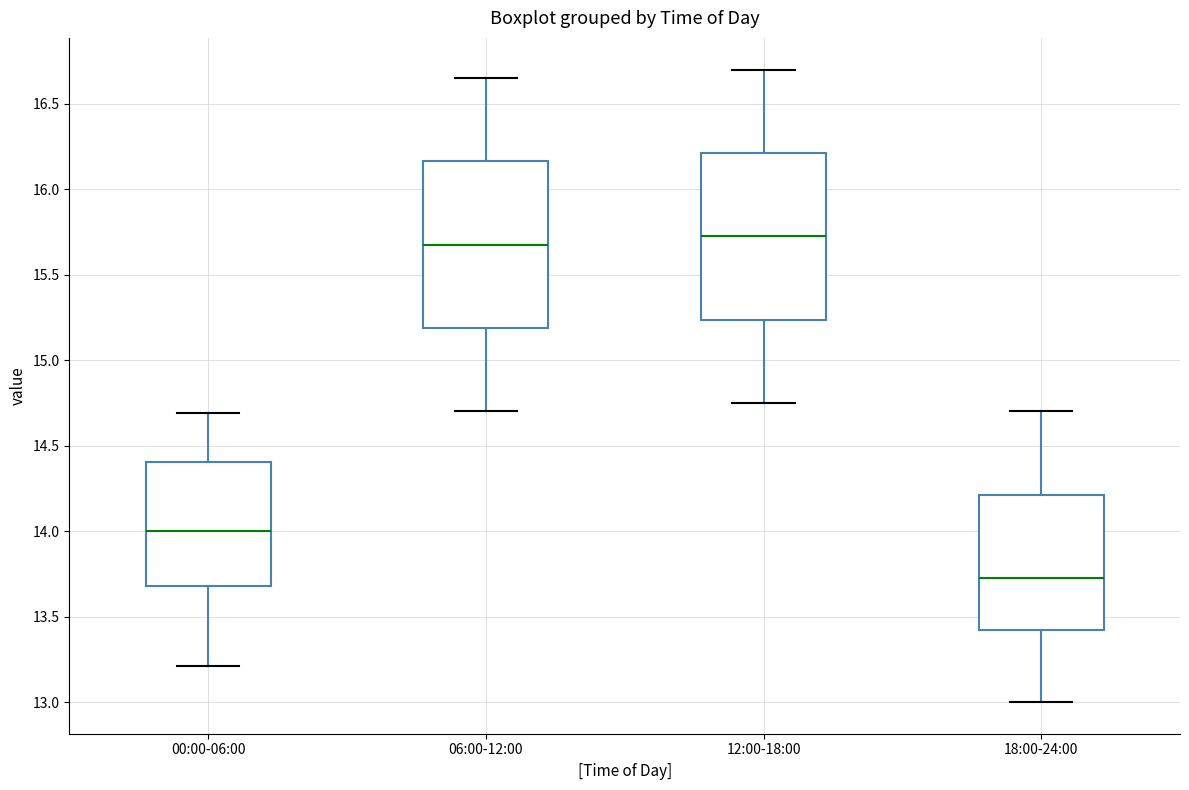

Reading left to right, read every box against the y-axis: the position of its median line, the range the box covers, and the ends of its whiskers. The values are not printed on the chart, so give them approximately, as read against the axis.

00:00-06:00: median 14.00, box 13.70 to 14.40, whiskers 13.20 to 14.70
06:00-12:00: median 15.70, box 15.20 to 16.15, whiskers 14.70 to 16.65
12:00-18:00: median 15.75, box 15.25 to 16.20, whiskers 14.75 to 16.70
18:00-24:00: median 13.75, box 13.40 to 14.20, whiskers 13.00 to 14.70